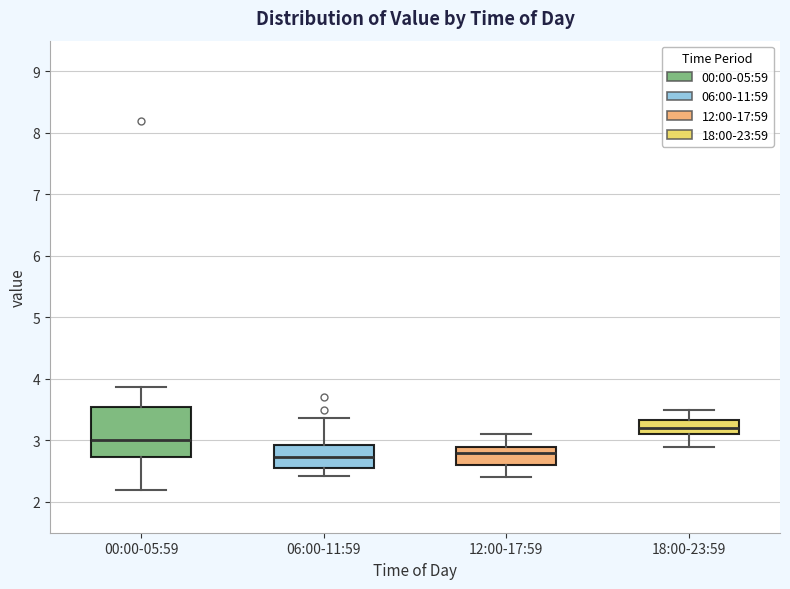

Where is the upper edge of the box for 18:00-23:59 on the y-axis? The values are not printed on the chart, so give them approximately, as read against the axis.

3.3